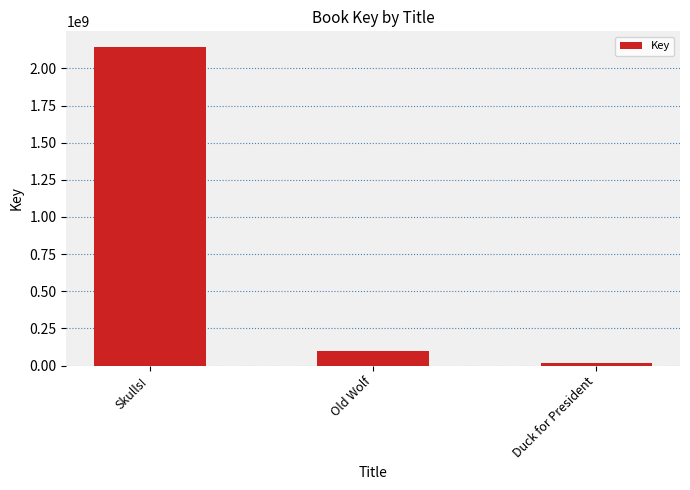

True or false: the data shows 100274747 at Old Wolf.

True